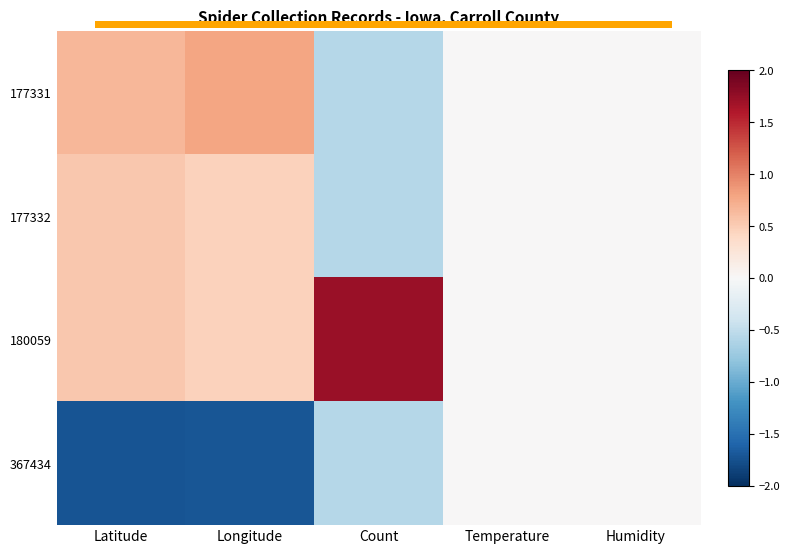

Reading right to left, extract all data points from this chart.

177331: Humidity=0.0	Temperature=0.0	Count=-0.6	Longitude=0.8	Latitude=0.7
177332: Humidity=0.0	Temperature=0.0	Count=-0.6	Longitude=0.5	Latitude=0.5
180059: Humidity=0.0	Temperature=0.0	Count=1.7	Longitude=0.5	Latitude=0.5
367434: Humidity=0.0	Temperature=0.0	Count=-0.6	Longitude=-1.7	Latitude=-1.7